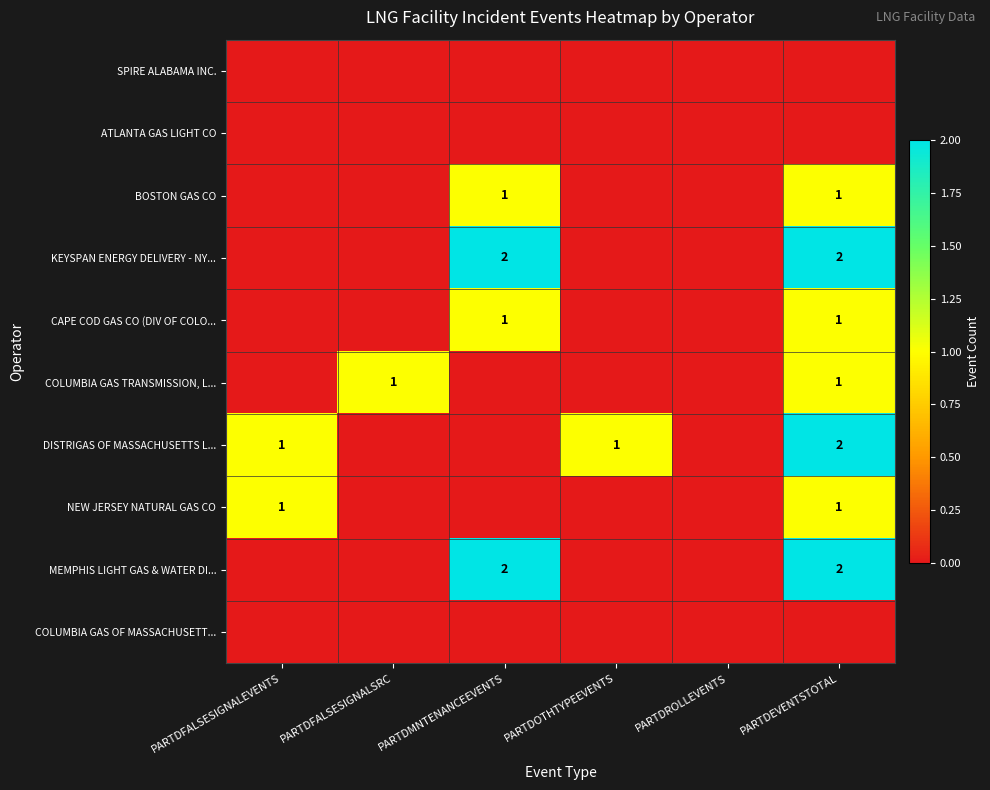

Is the value of KEYSPAN ENERGY DELIVERY - NY... at PARTDEVENTSTOTAL greater than the value of MEMPHIS LIGHT GAS & WATER DI... at PARTDMNTENANCEEVENTS?

No